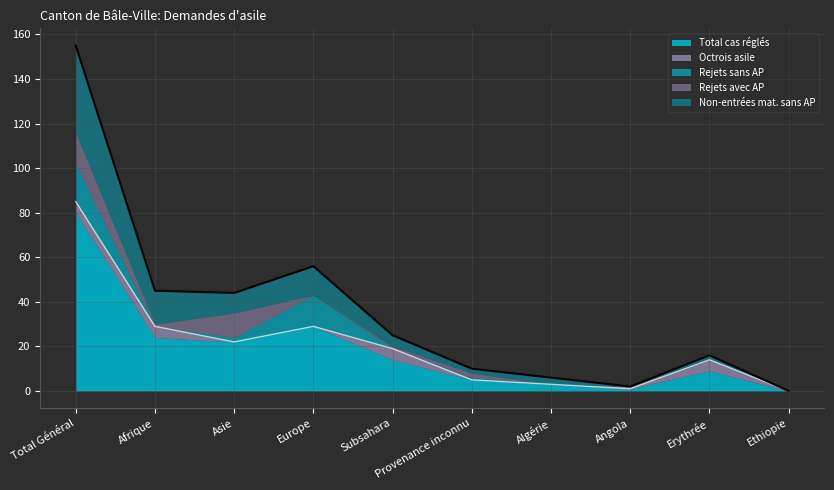

Does the chart have visible grid lines?

Yes